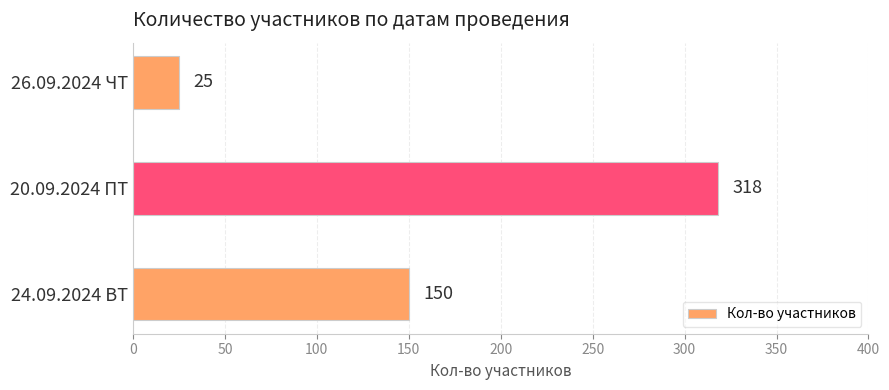

What is the greatest value displayed?

318